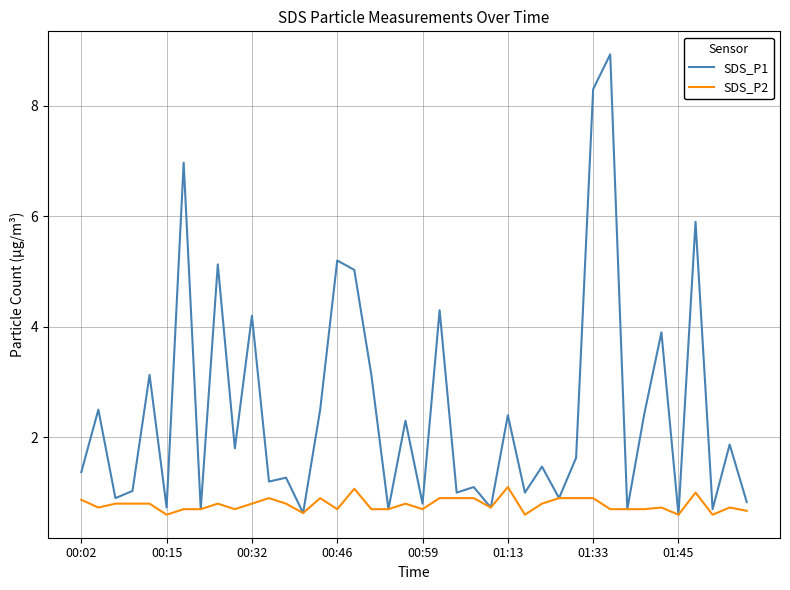

List the series in order of their overall mean, lowest first.

SDS_P2, SDS_P1